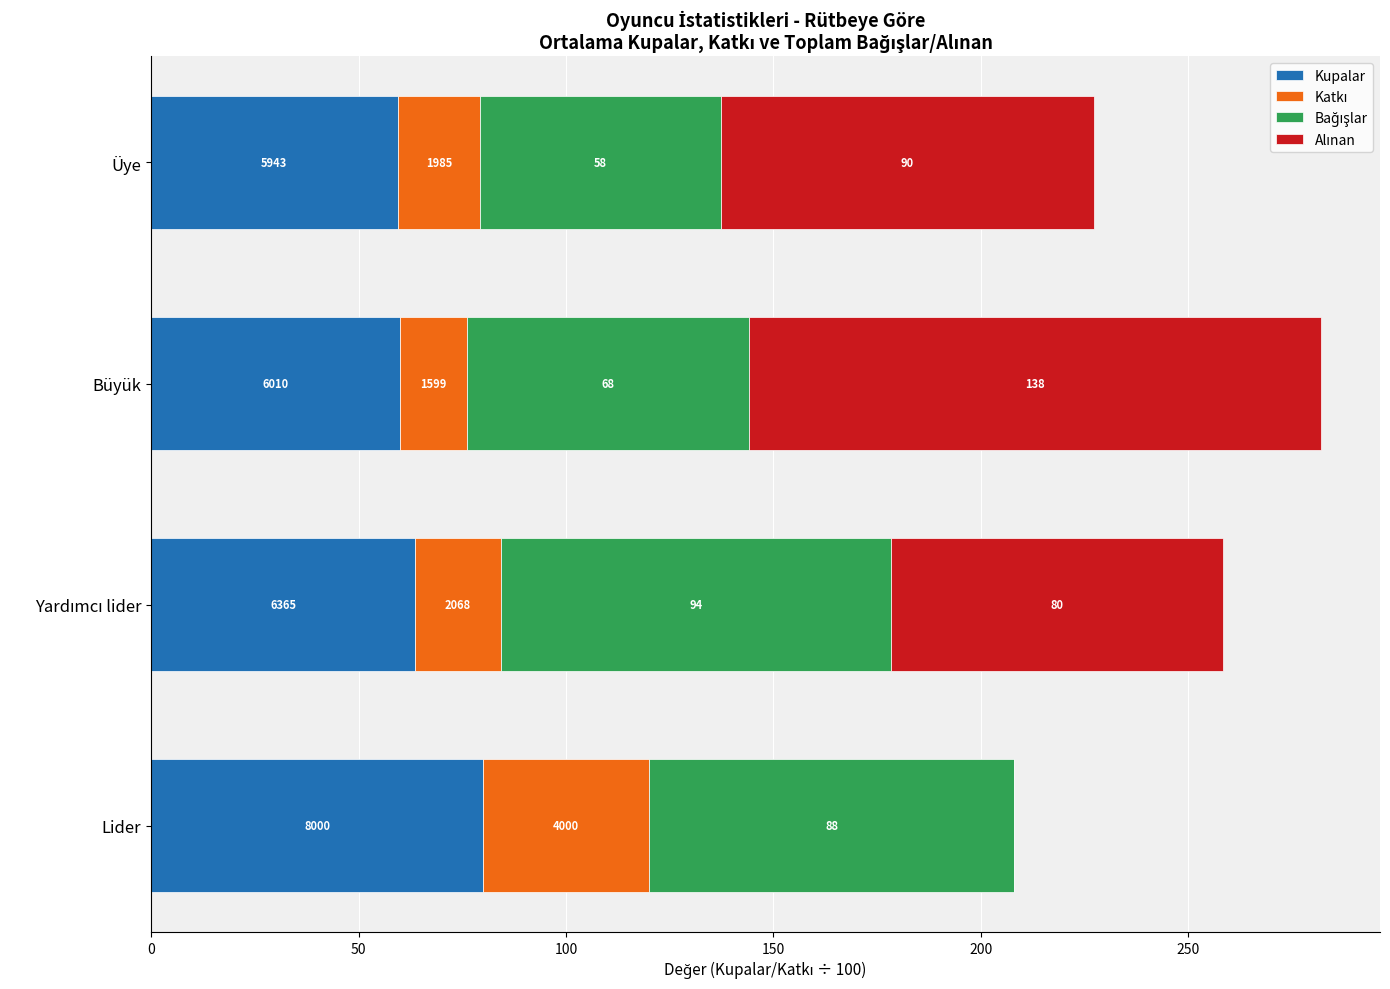

At how many categories does at least one series exceed 67?

4